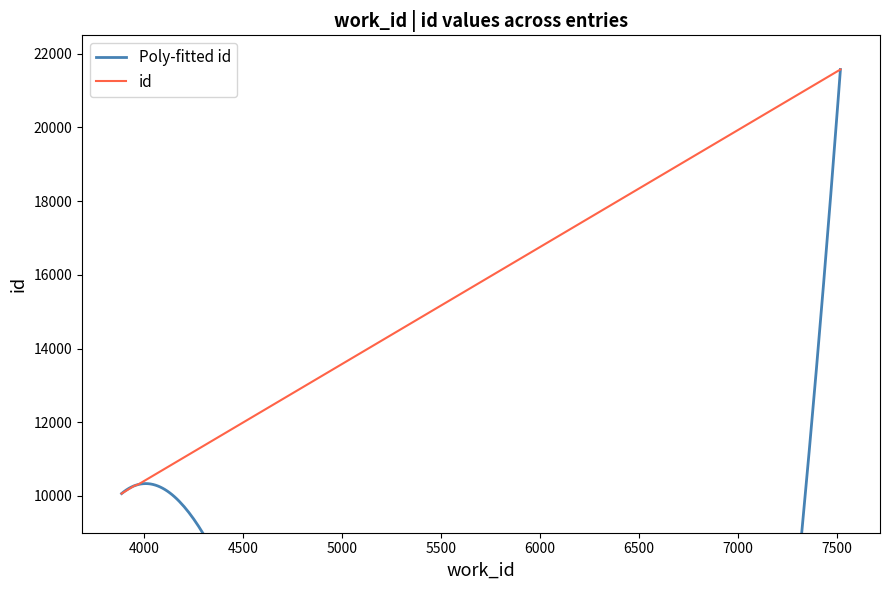

Which category has the highest value across all series?

7519